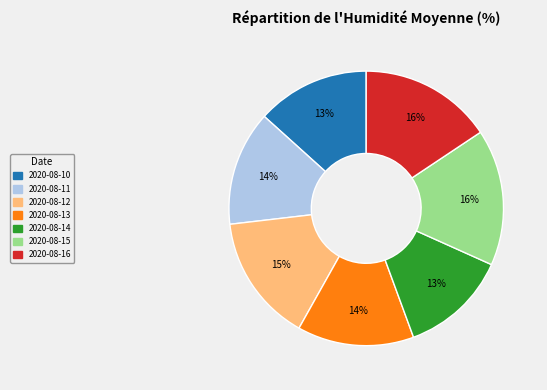

Does 2020-08-14 represent more than half of the total?

No